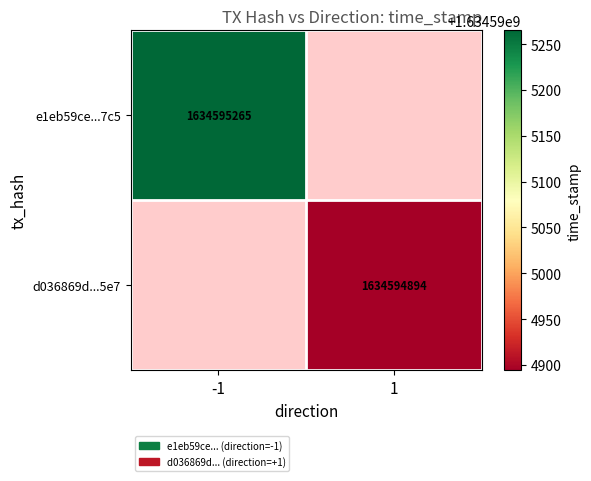

What is the greatest value displayed?

1634595265